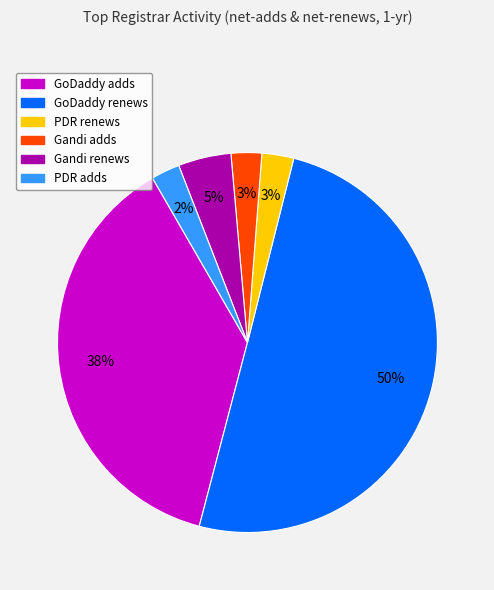

Do GoDaddy renews and Gandi renews together represent more than half of the pie?

Yes